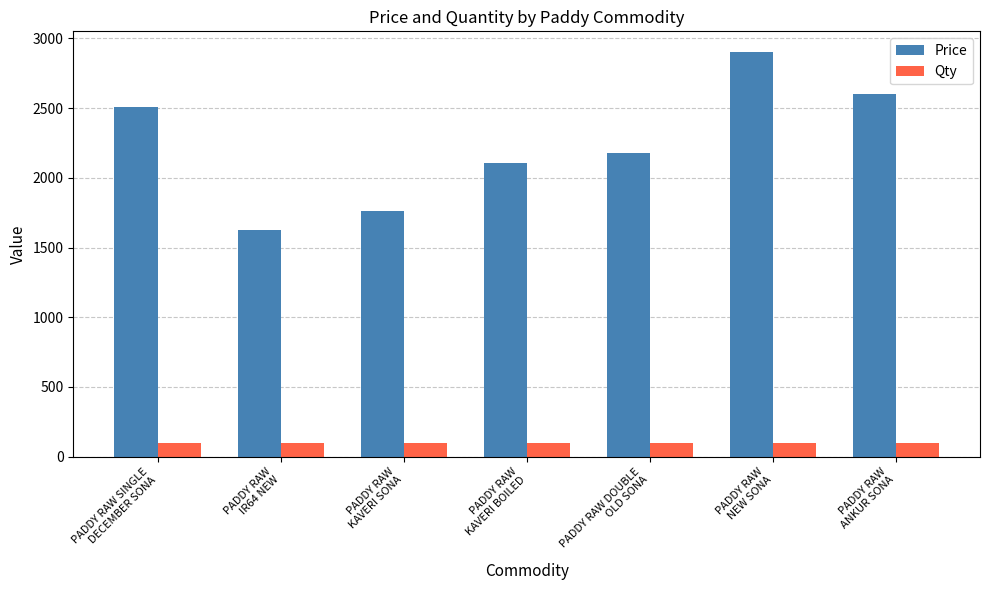

What is the greatest value displayed?

2906